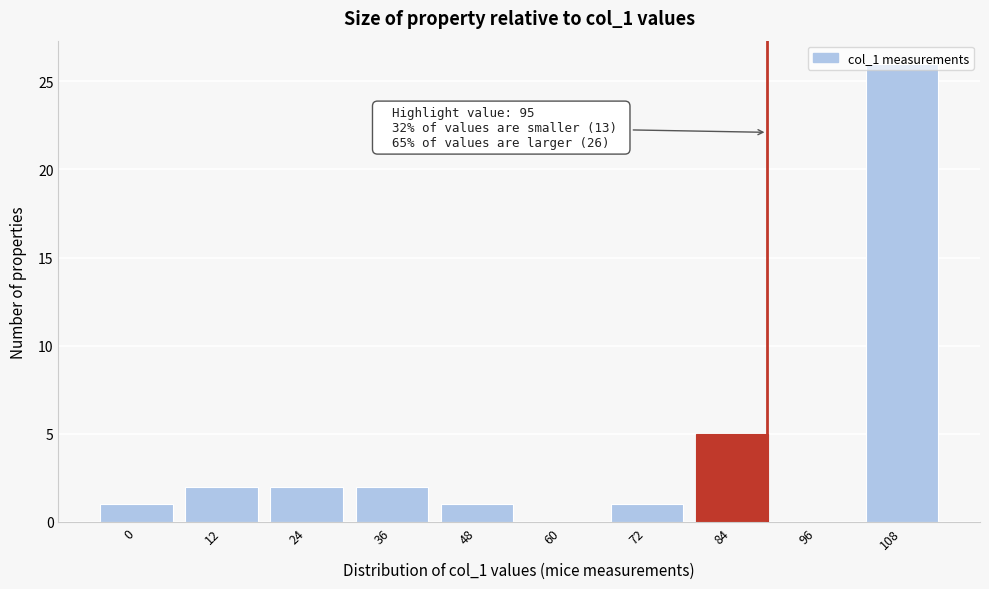

At which label is the value closest to 13?

84